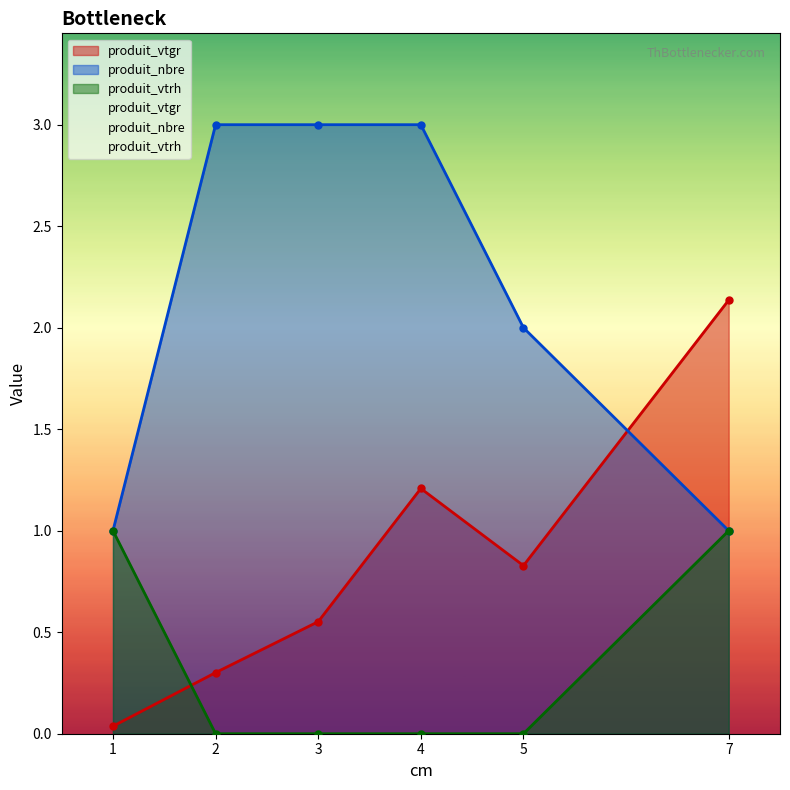

The value of produit_vtgr at 3 is 0.2. True or false?

False